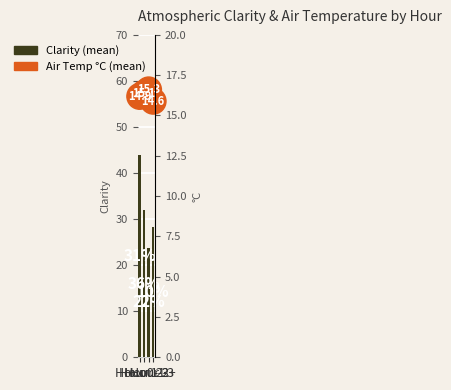

Where is the data nearest to the value 33?

Hour 1-2